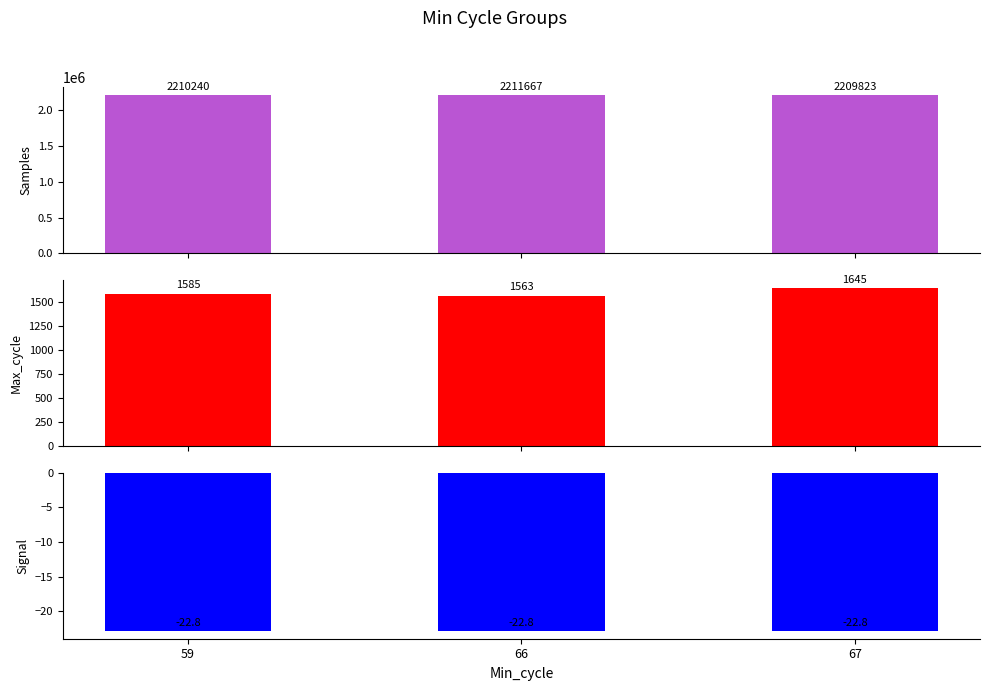

Are the bars grouped side by side (vs. stacked)?

Yes